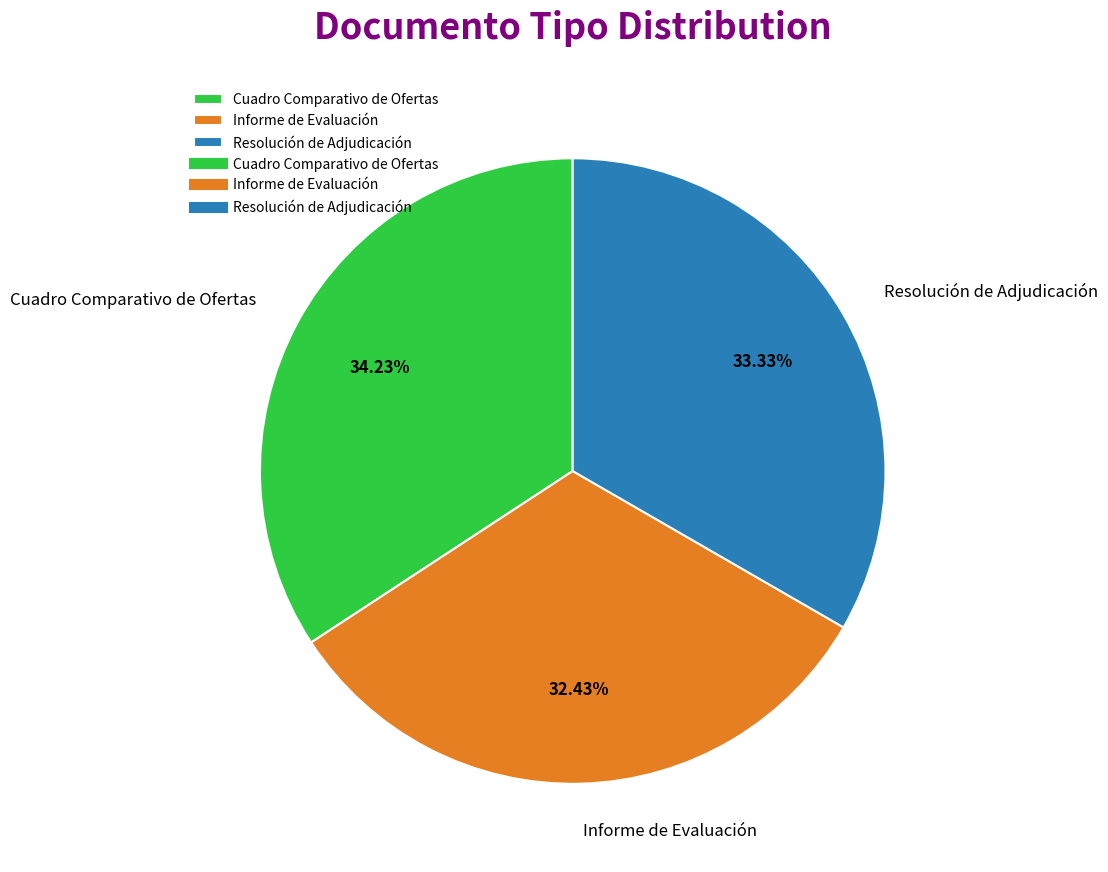

True or false: Informe de Evaluación accounts for 20% of the total.

False